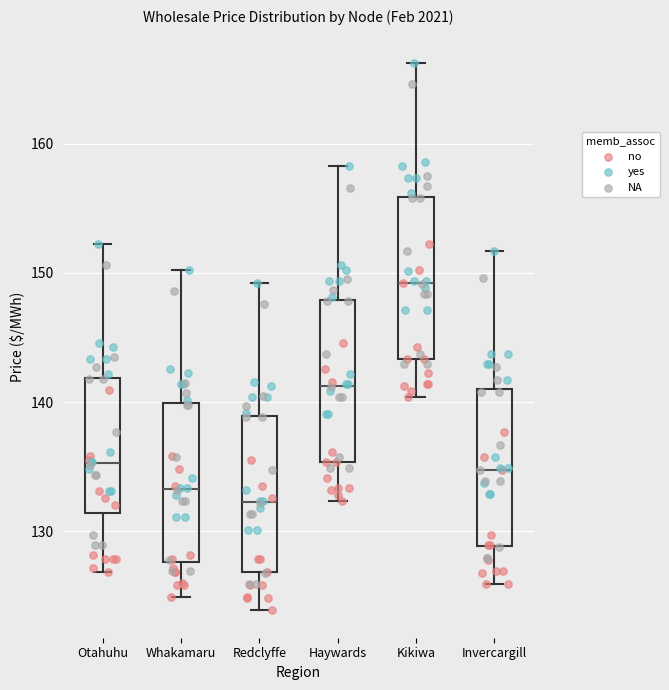

Which box's median line is the highest?

Kikiwa